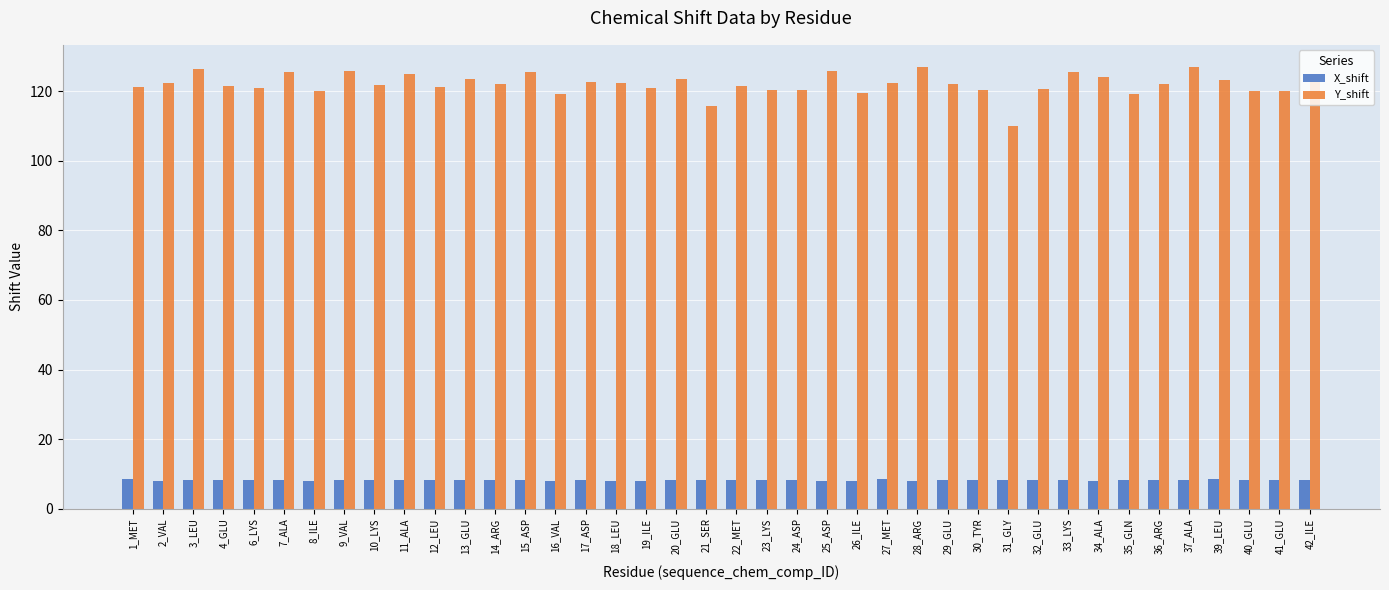

Rank the series by their average value, from lowest to highest.

X_shift, Y_shift